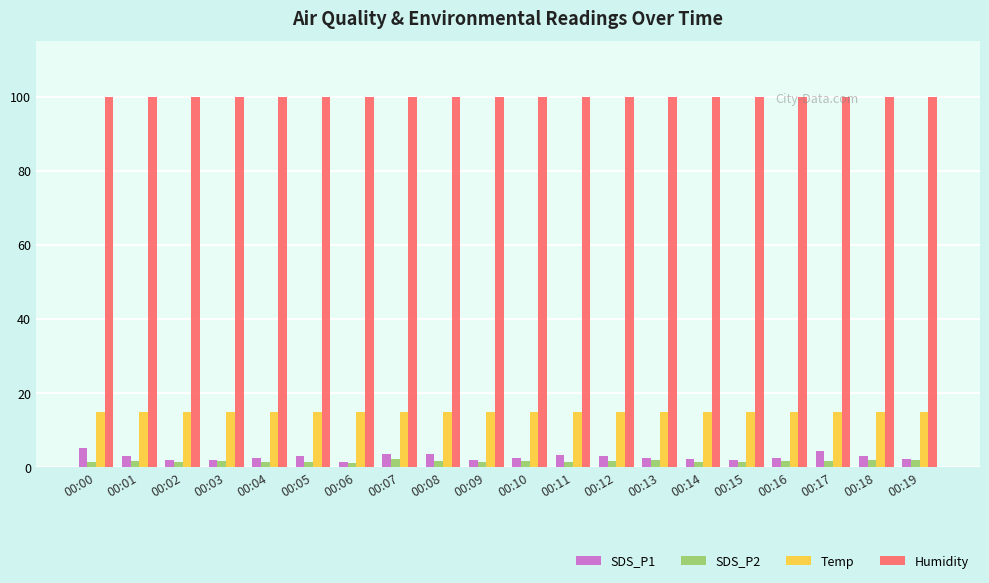

At how many categories does at least one series exceed 37?

20